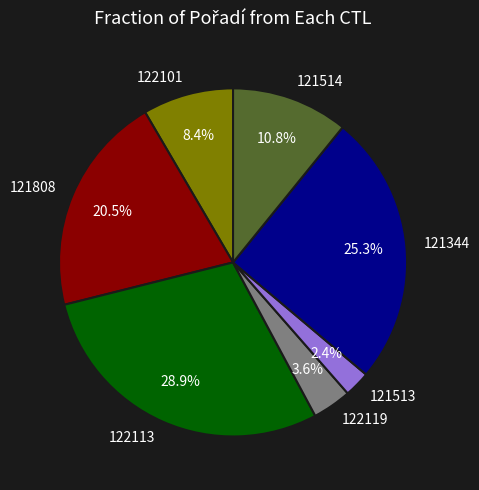

Which category has the biggest portion of the pie?

122113